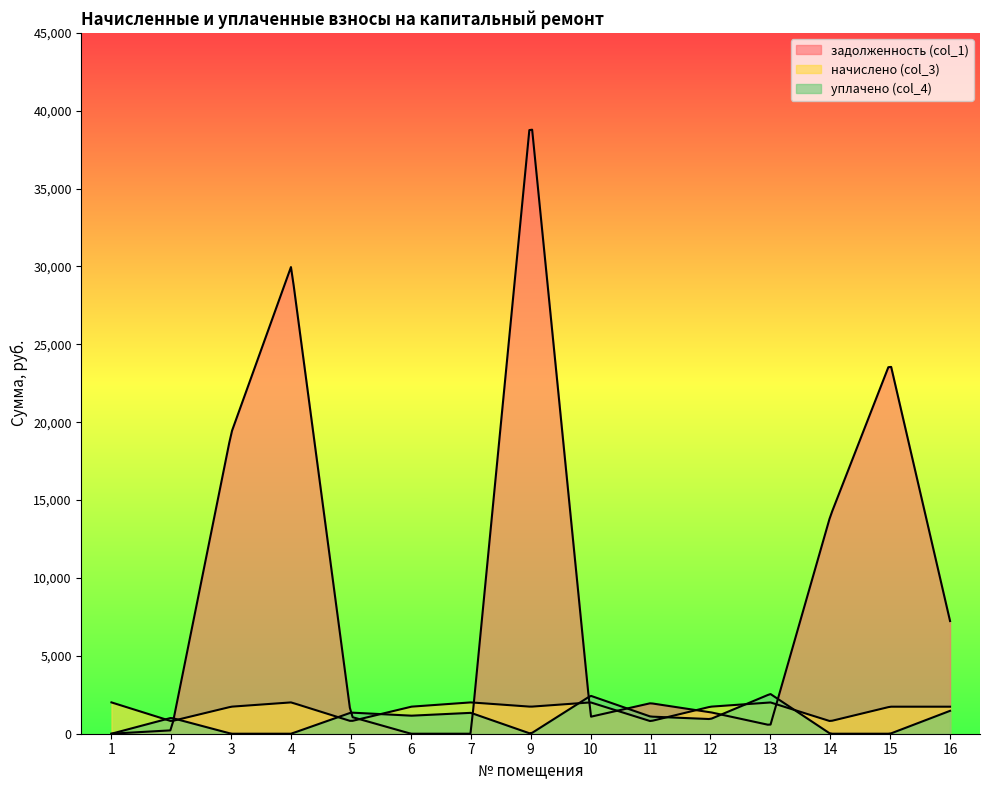

The уплачено (col_4) series shows 600.0 at 10. True or false?

False